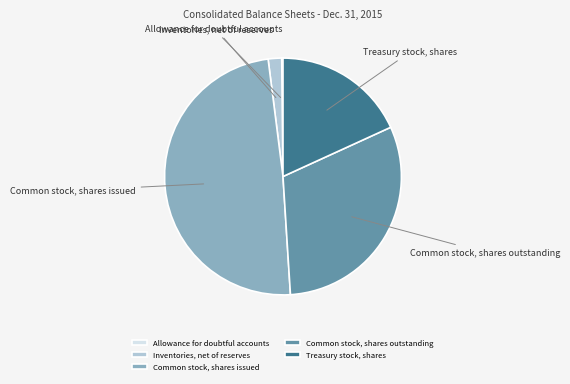

What is the largest slice in the pie chart?

Common stock, shares issued